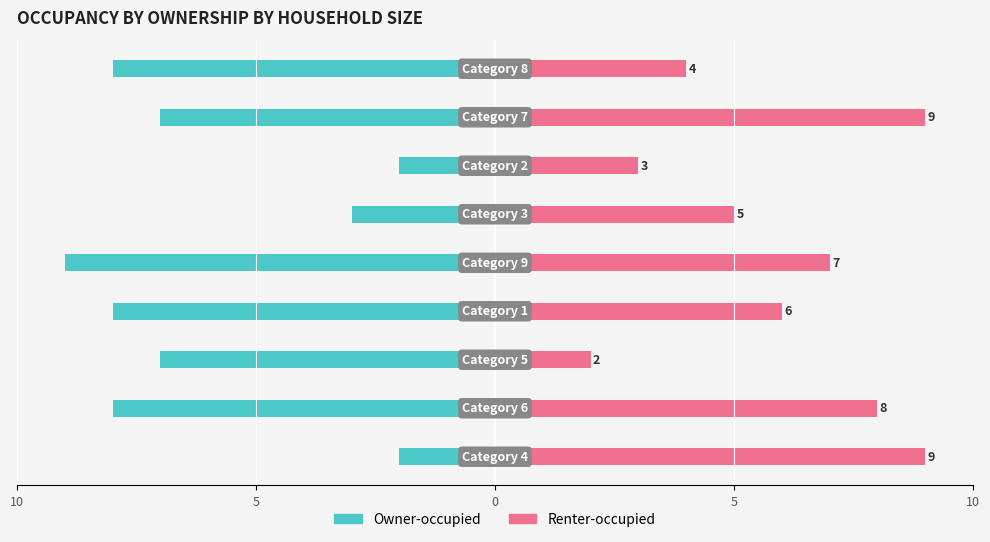

What is the difference between the second highest and minimum values in the Renter-occupied series?

7